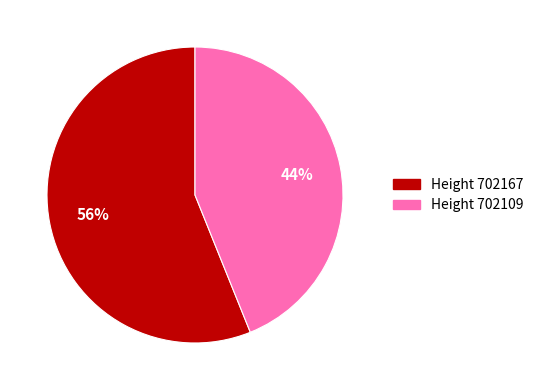

Is there any slice that represents more than half of the pie?

Yes